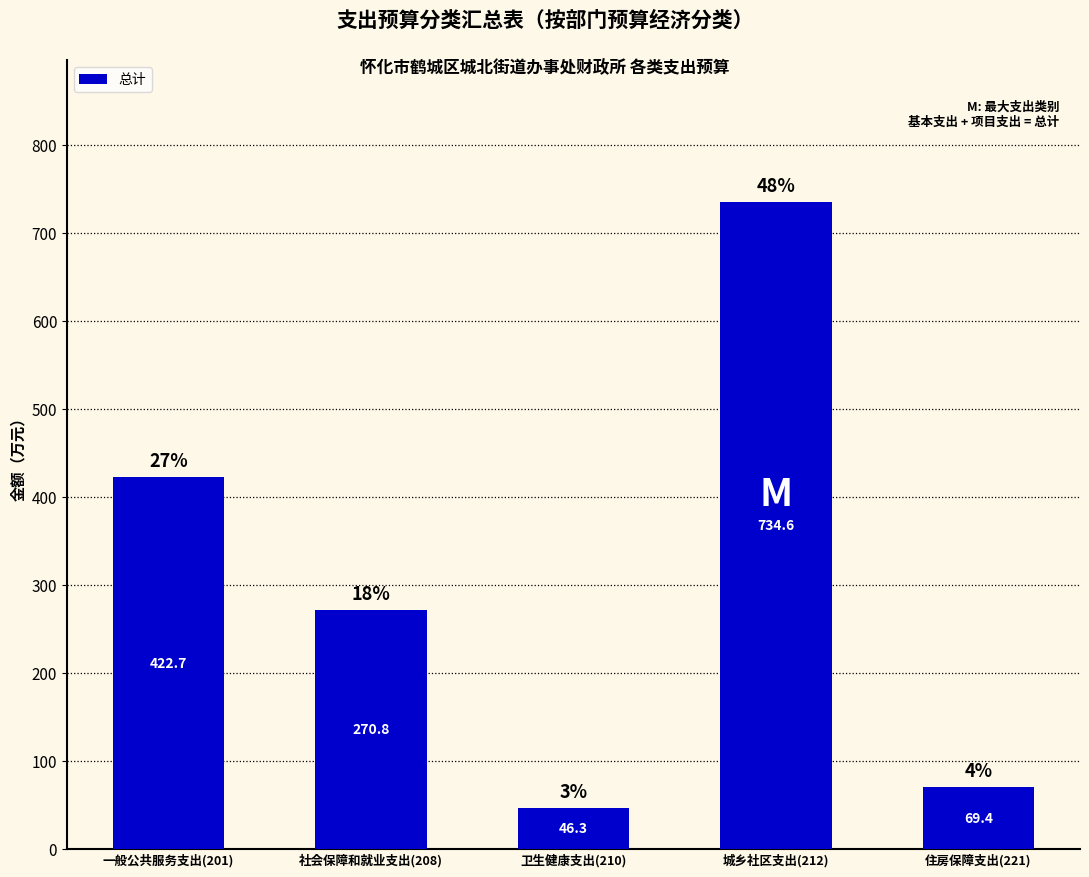

List the labels in order of value, largest first.

城乡社区支出(212), 一般公共服务支出(201), 社会保障和就业支出(208), 住房保障支出(221), 卫生健康支出(210)